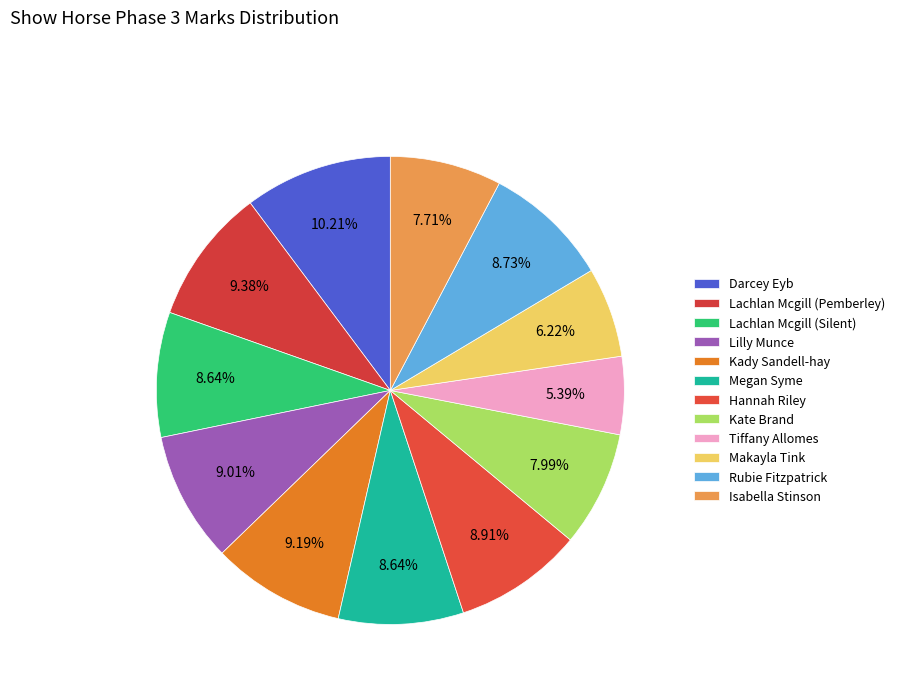

Count the number of slices in the pie.

12